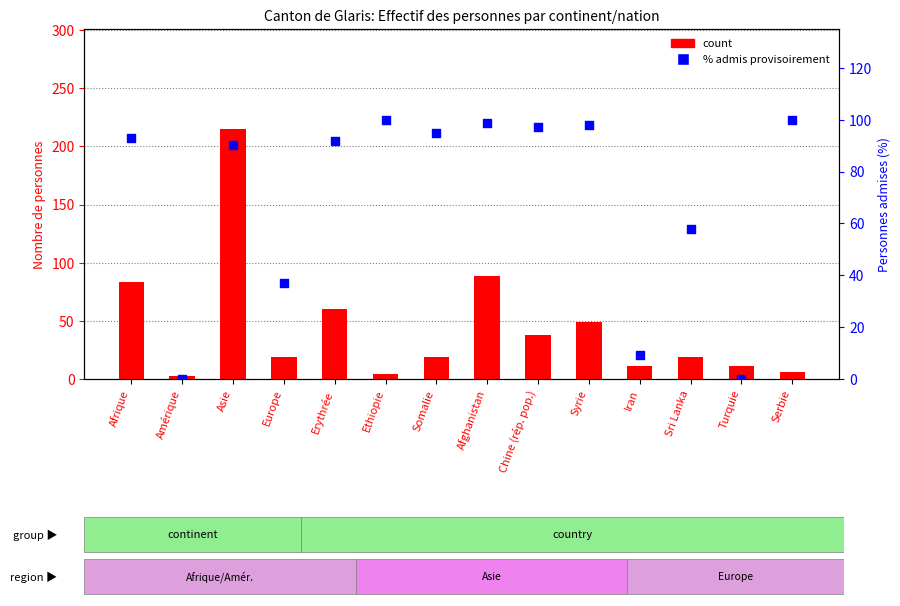

Which series contains the highest Y value?

count